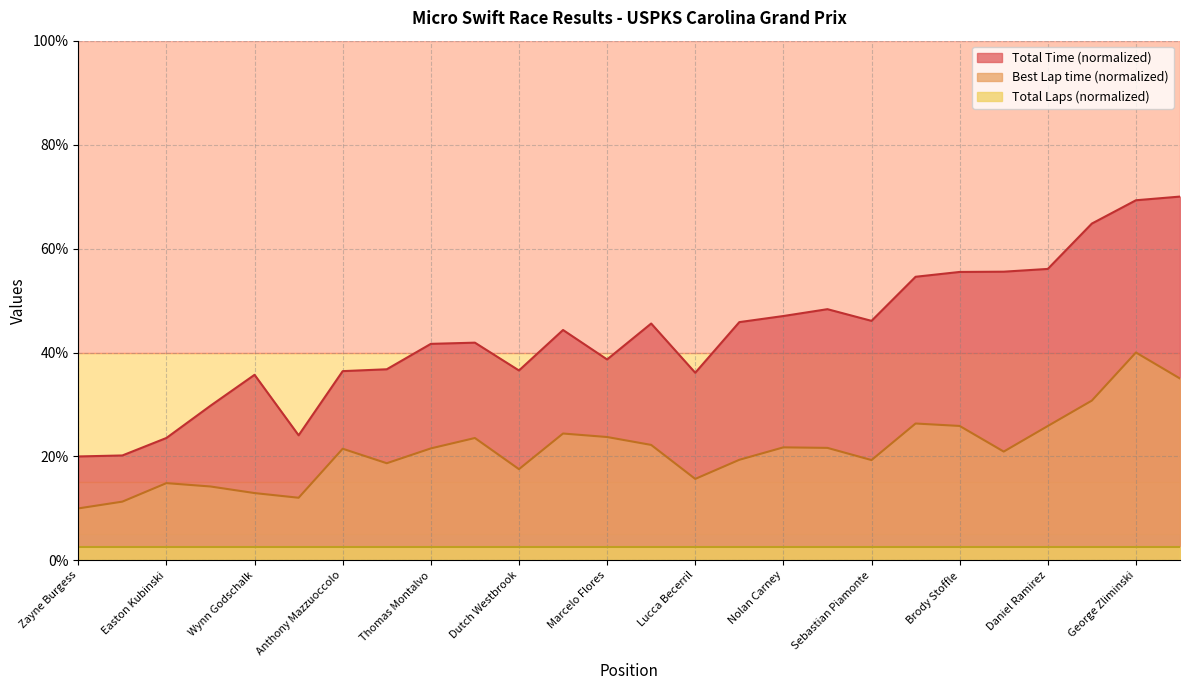

In Best Lap time, how many points are lower than both neighbors (excluding endpoints)?

6